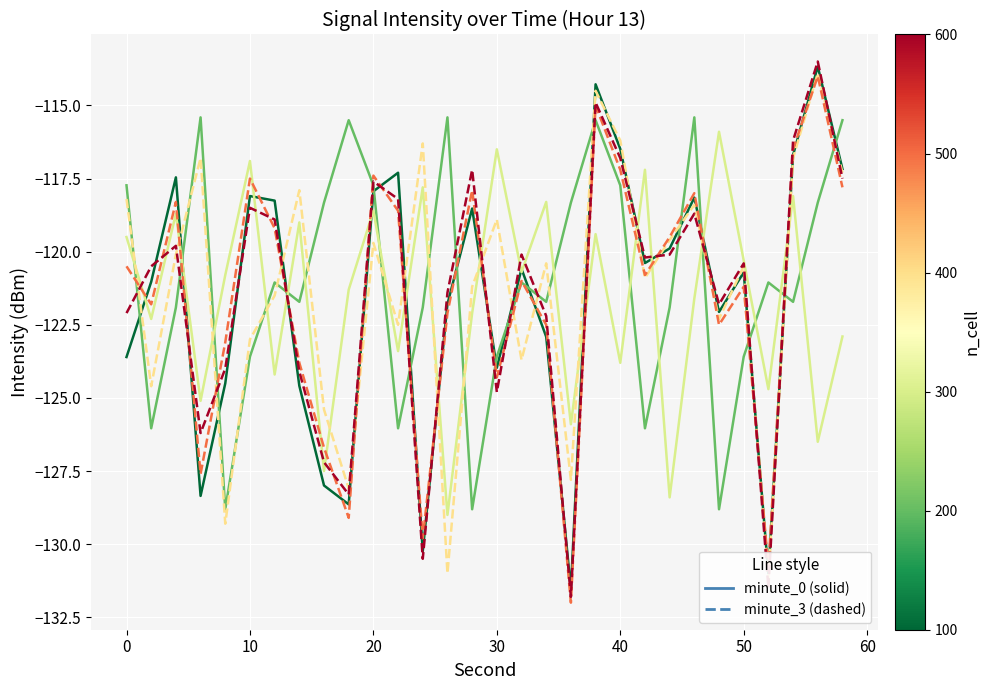

Is it true that minute_2 equals -27.6 at 9?

False